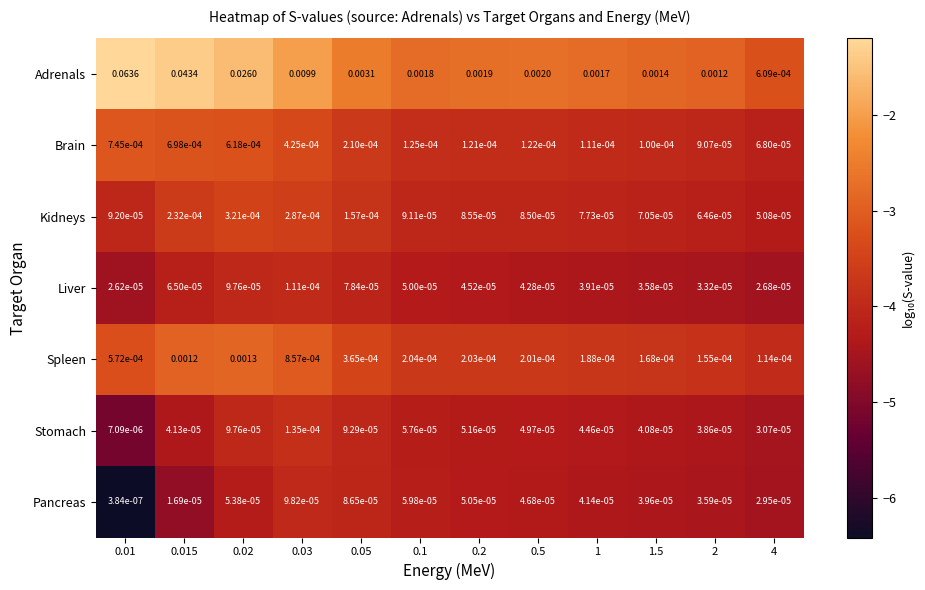

Between 0.02 and 0.03, which series saw the biggest shift?

Adrenals